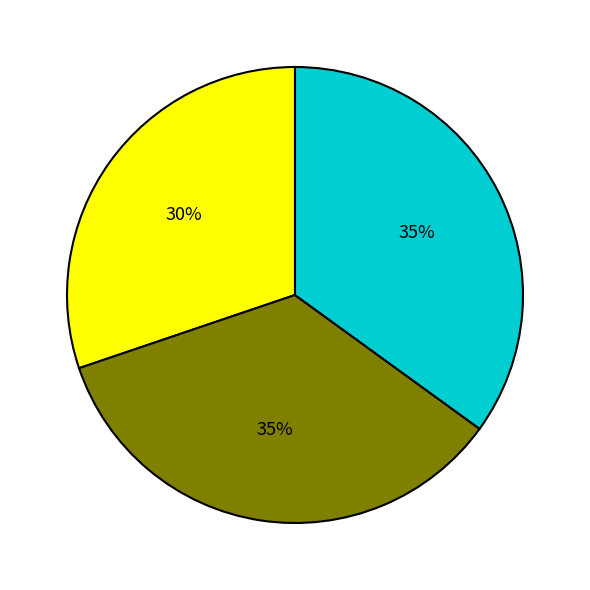

Count the number of slices in the pie.

3